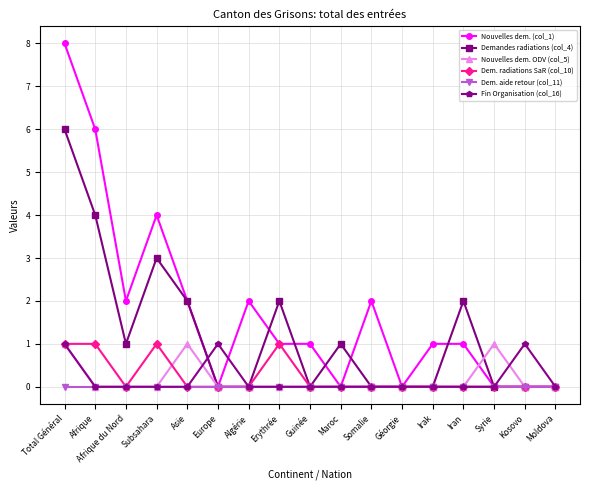

In Nouvelles dem. ODV (col_5), how many points are higher than both neighbors (excluding endpoints)?

2